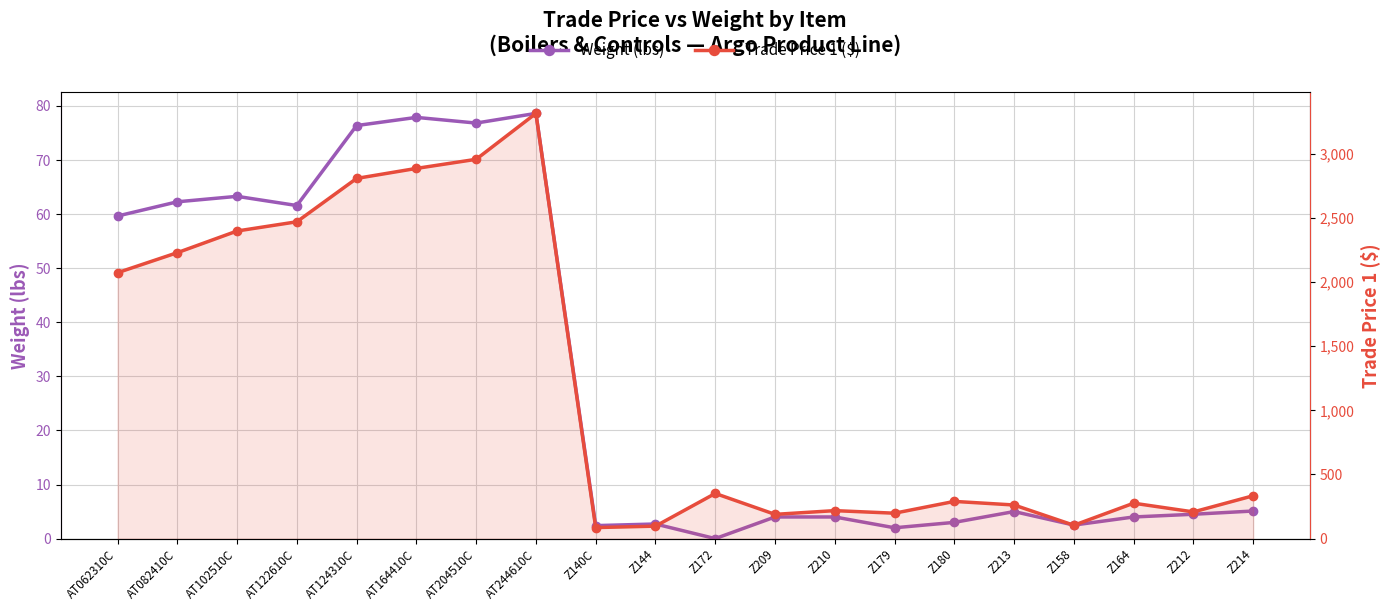

What is the sum of all Trade Price 1 ($) values?

23750.0